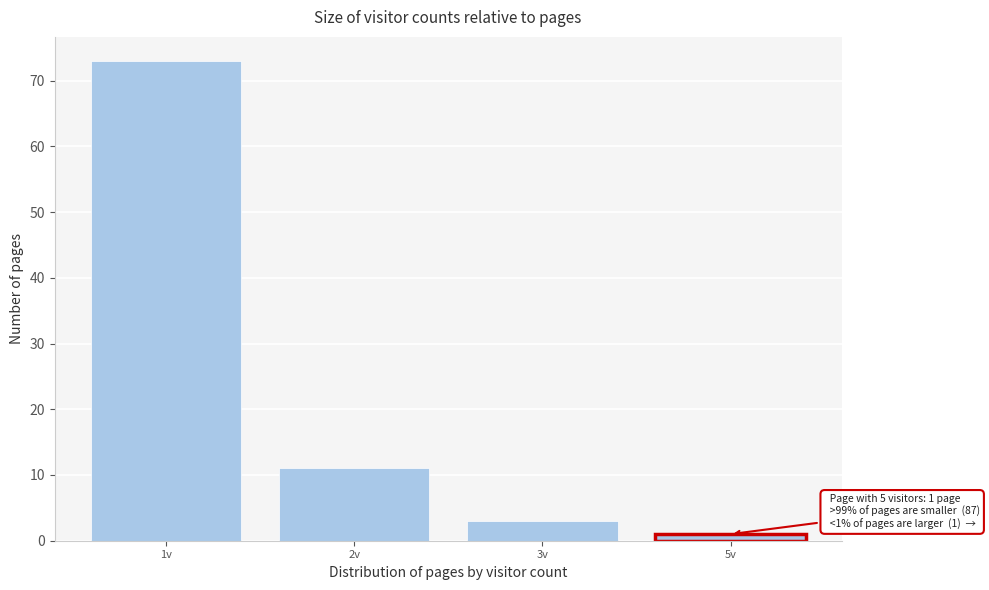

Reading left to right, what are all the values shown in this chart?

73	11	3	1